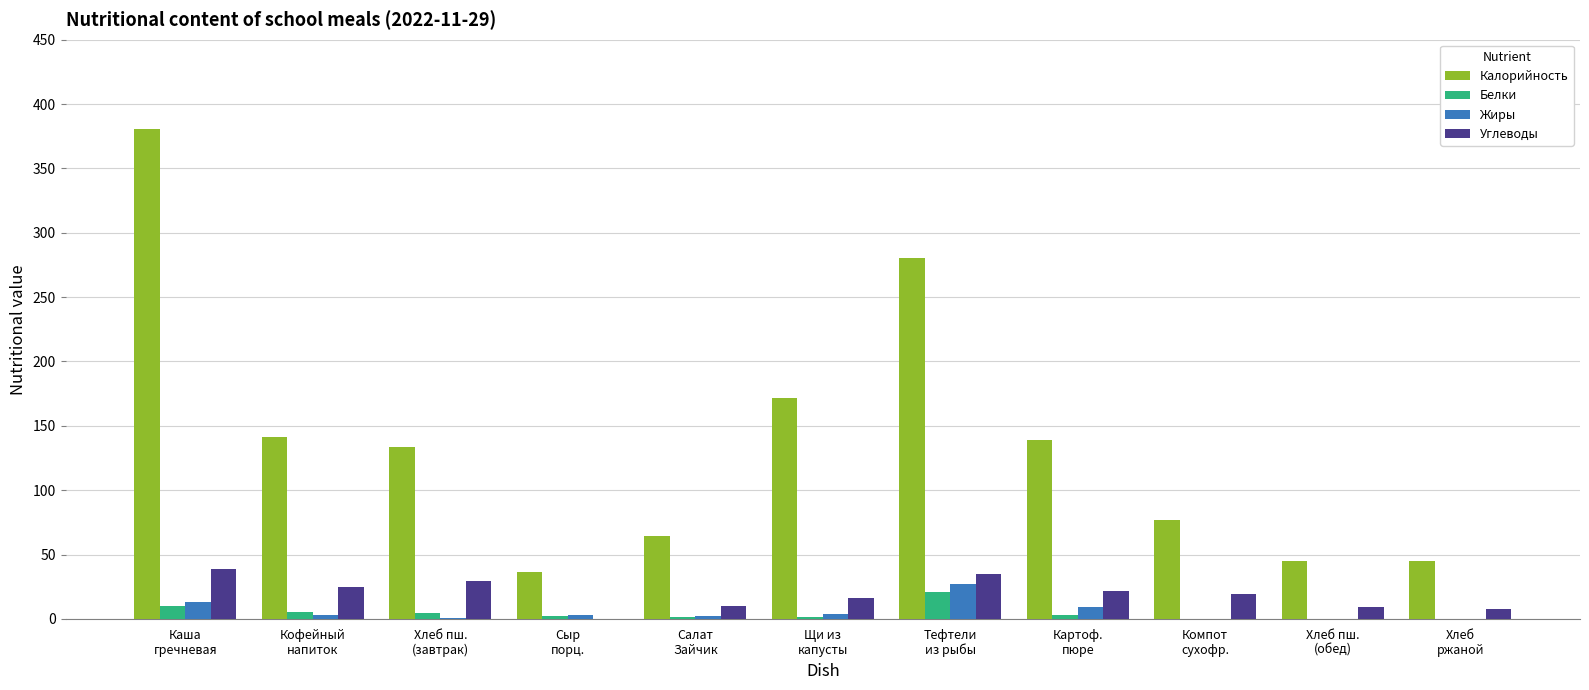

What is the spread (max minus min) of values at Хлеб
ржаной?

45.0